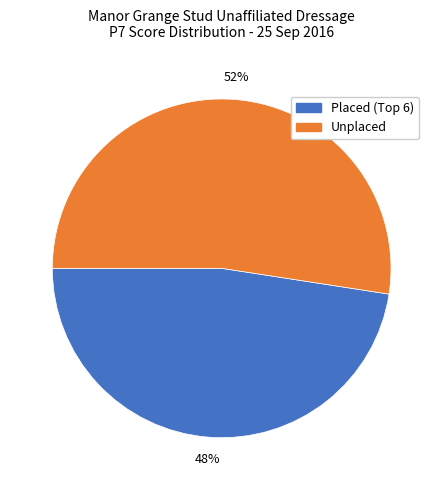

How many slices are in this pie chart?

2